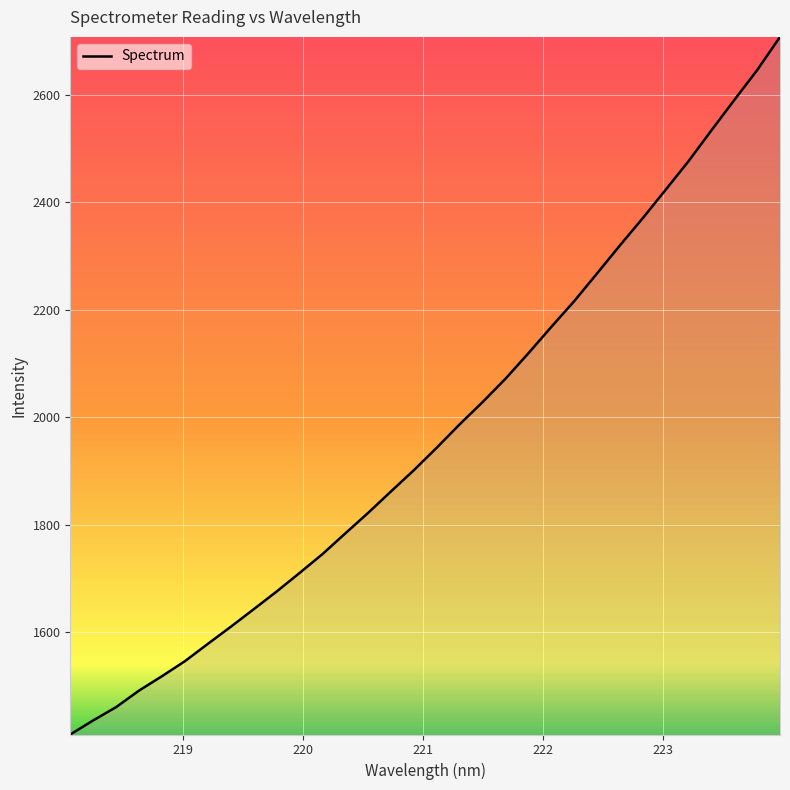

What is the minimum value shown in the chart?

1409.6